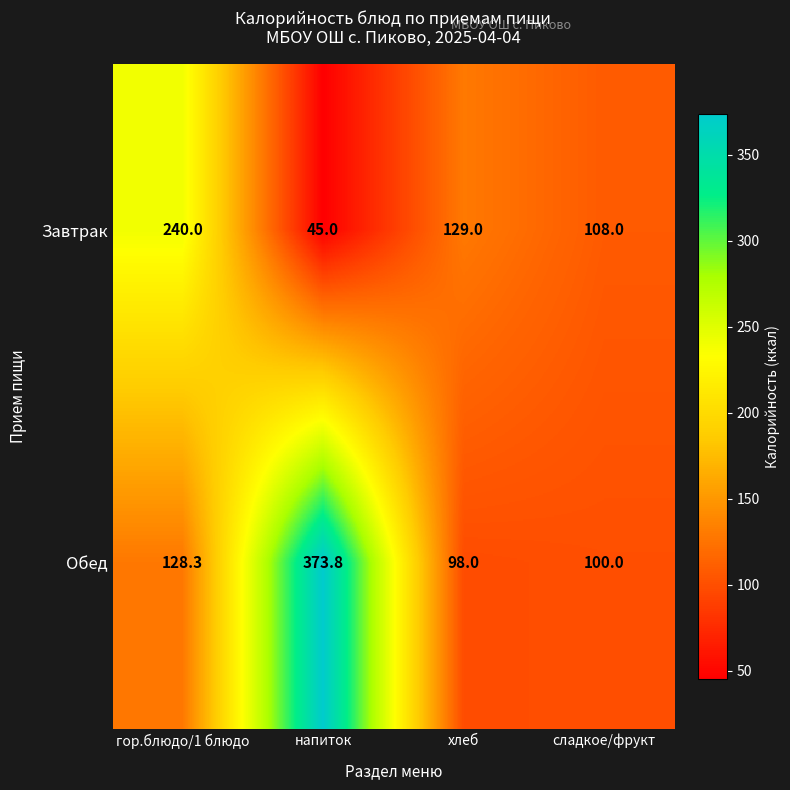

What is the total value across all series at хлеб?

227.0